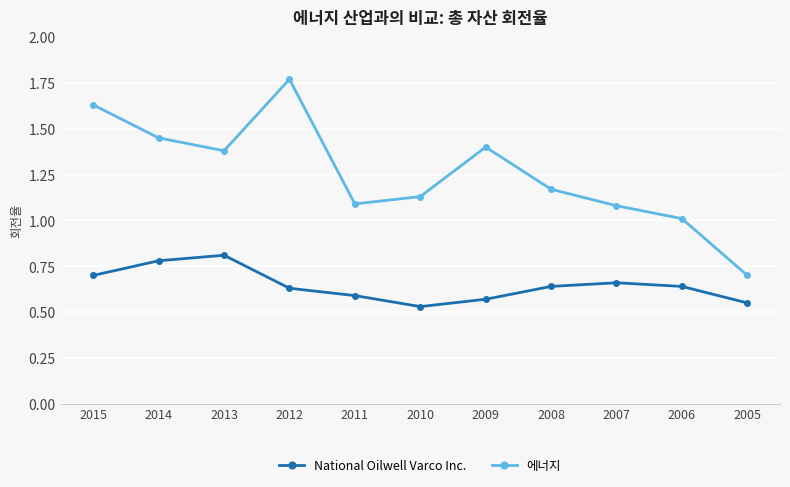

True or false: National Oilwell Varco Inc. has more than 0 interior local peaks.

True